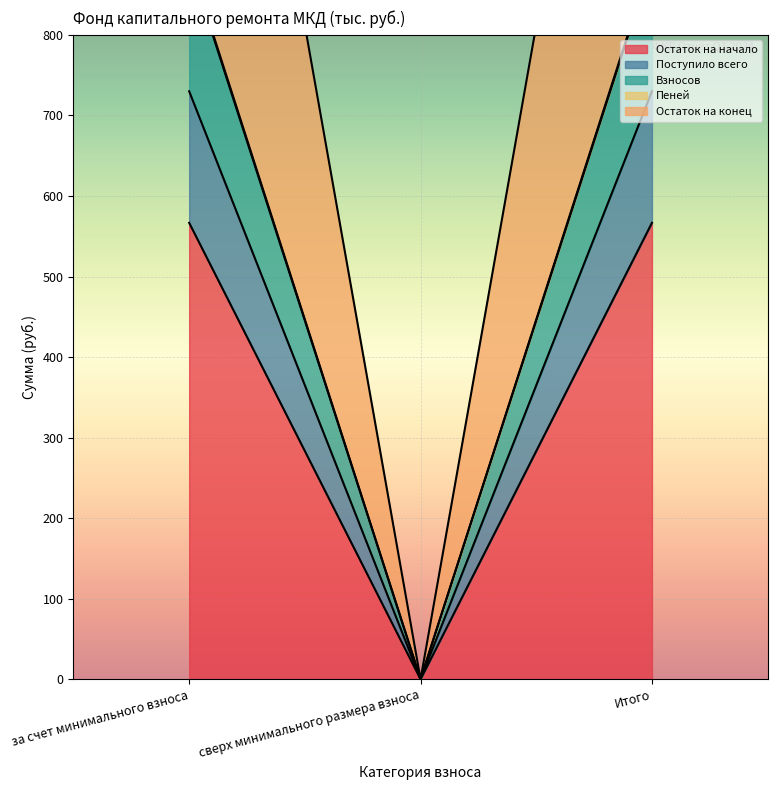

Is the value of Остаток на конец at за счет минимального взноса greater than the value of Взносов at Итого?

Yes